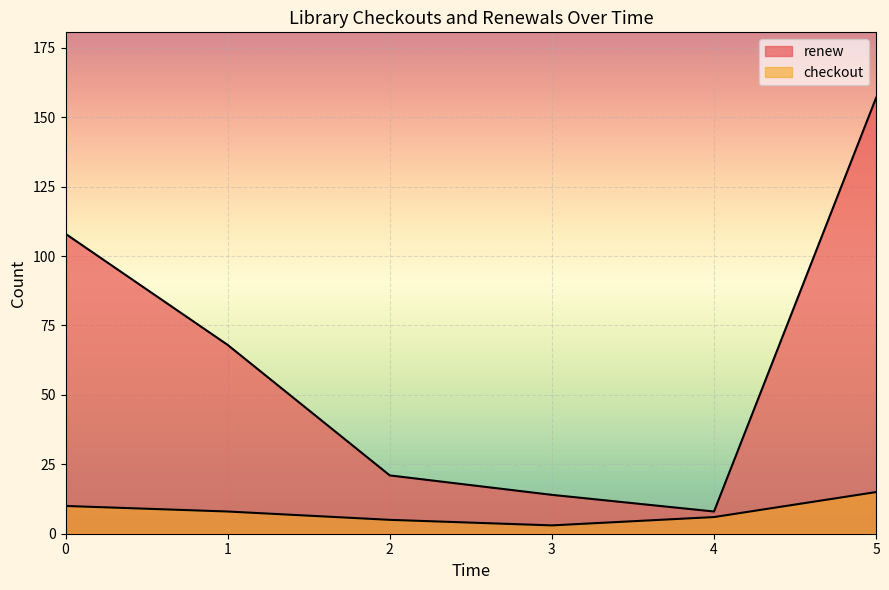

How many lines are shown in the chart?

2